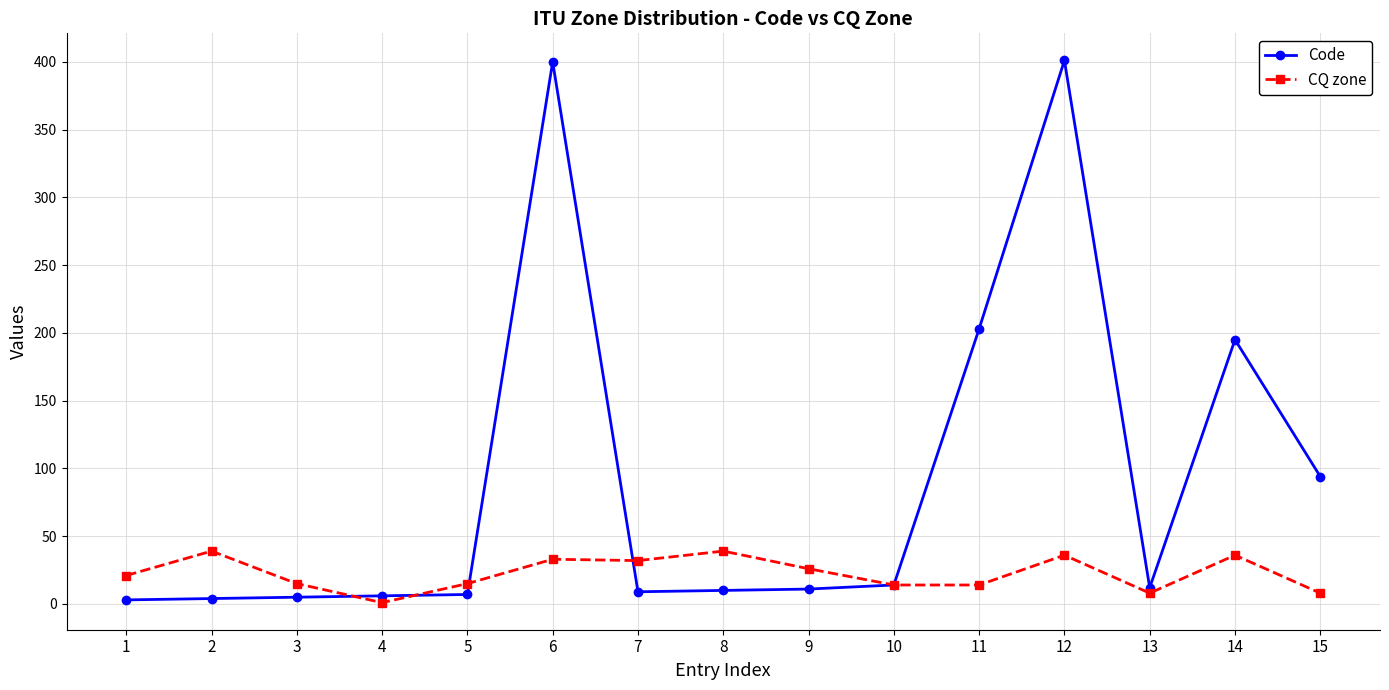

What value does the CQ zone series have at 12, to the nearest 10?

40